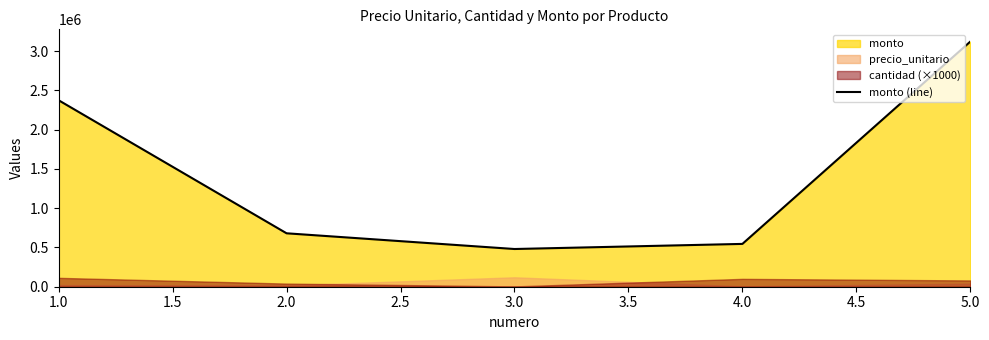

The value of monto (line) at 1.0 is 2373000. True or false?

True